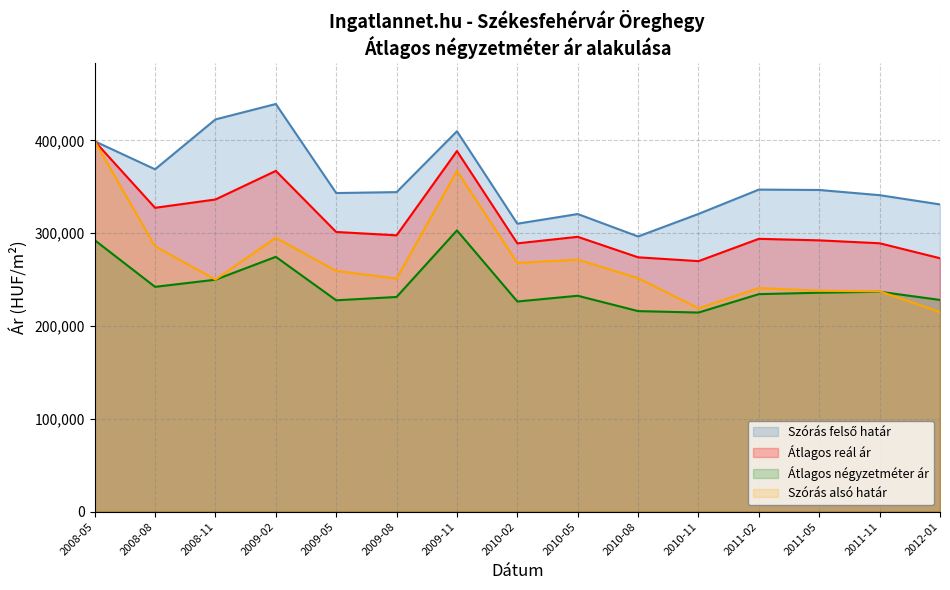

Which category has the lowest value across all series?

2010-11